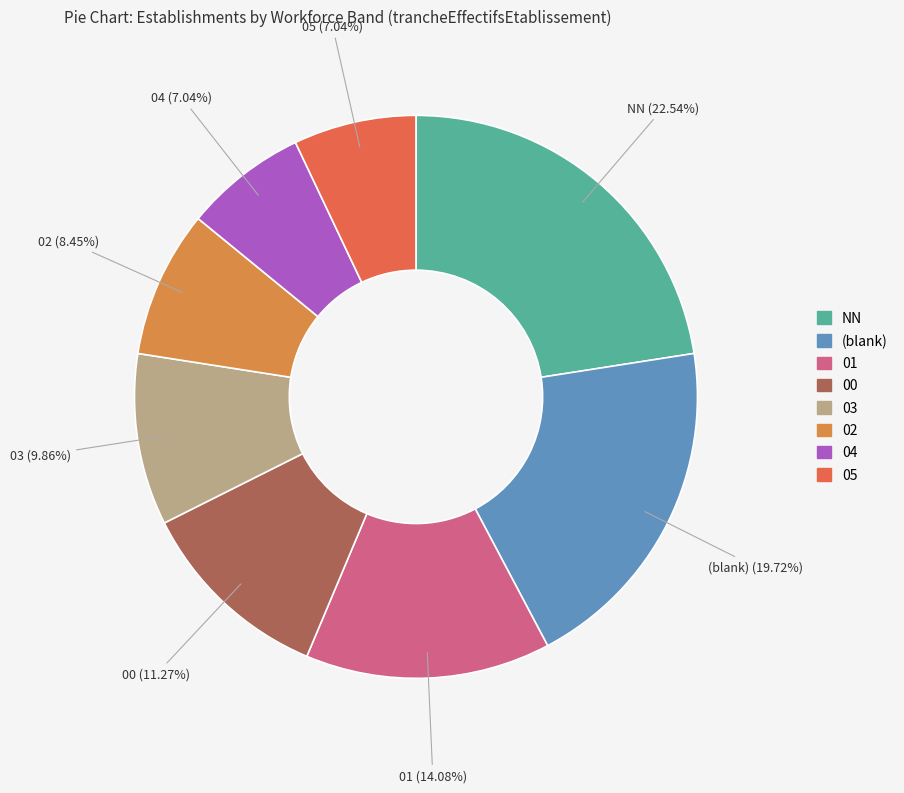

Count the number of slices in the pie.

8